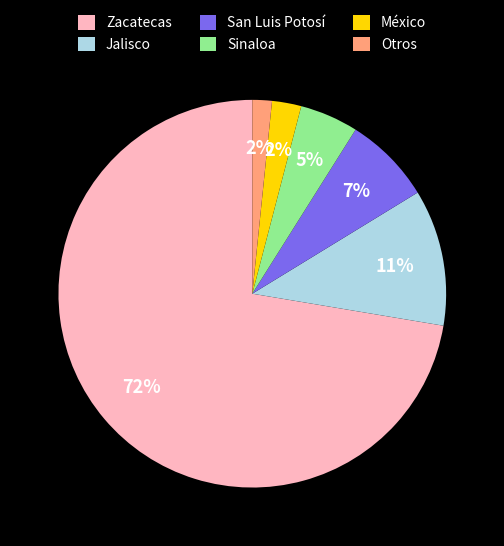

To the nearest percent, what portion does Sinaloa represent?

5%